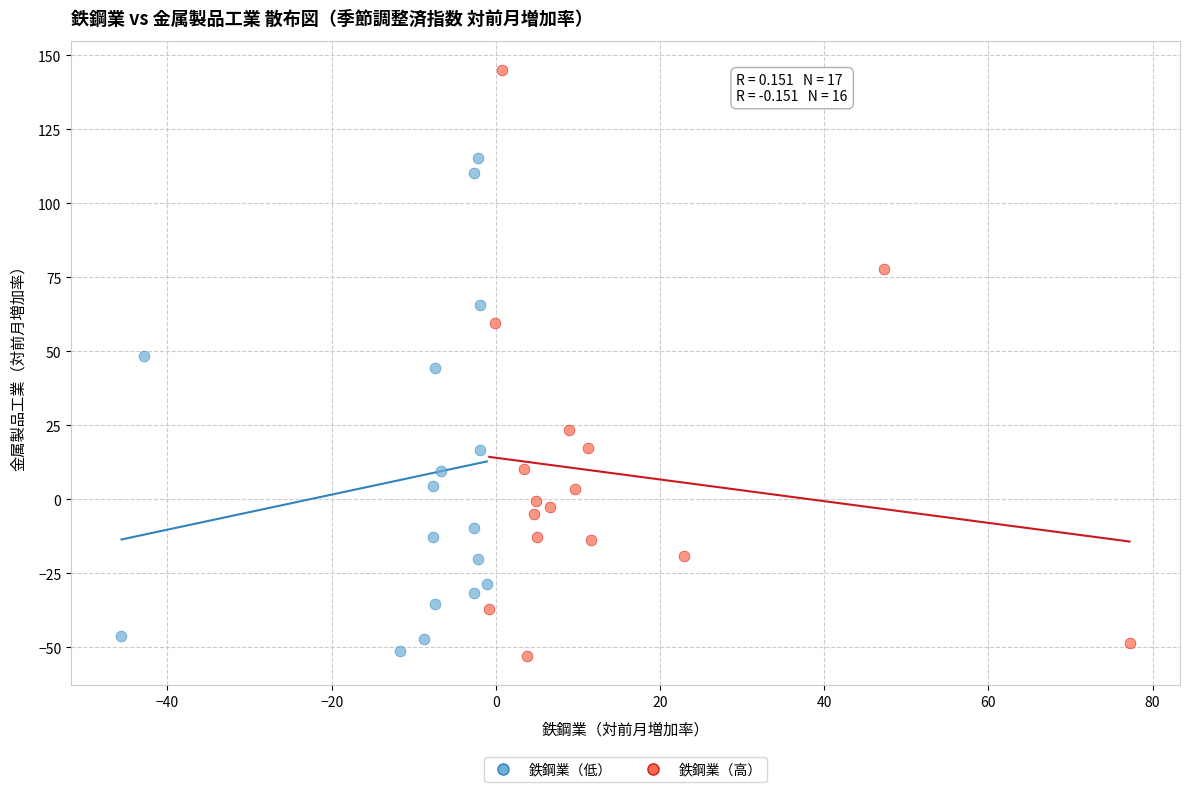

Which series has the widest spread of Y values?

鉄鋼業（高）